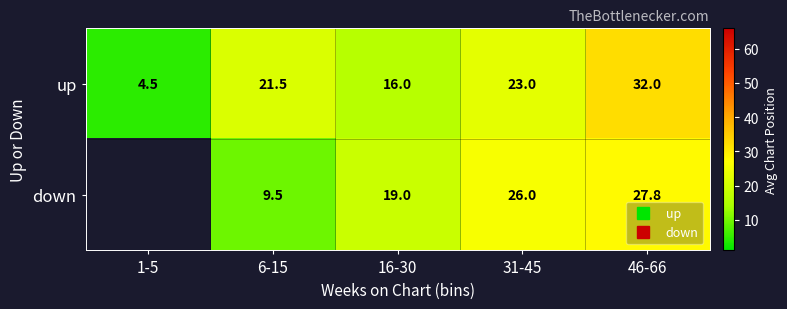

The down series shows 11.1 at 31-45. True or false?

False